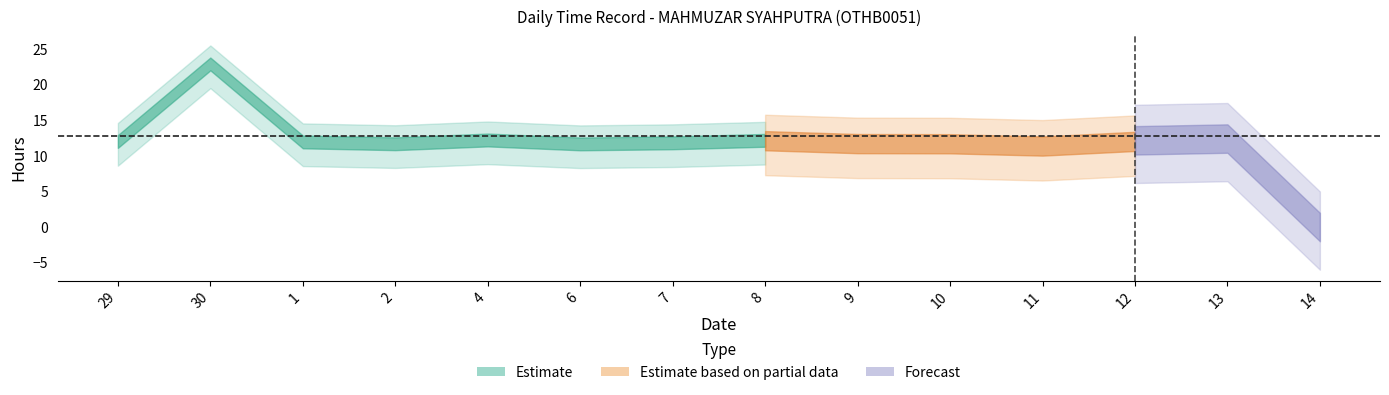

At which category is the sum across all series the highest?

30